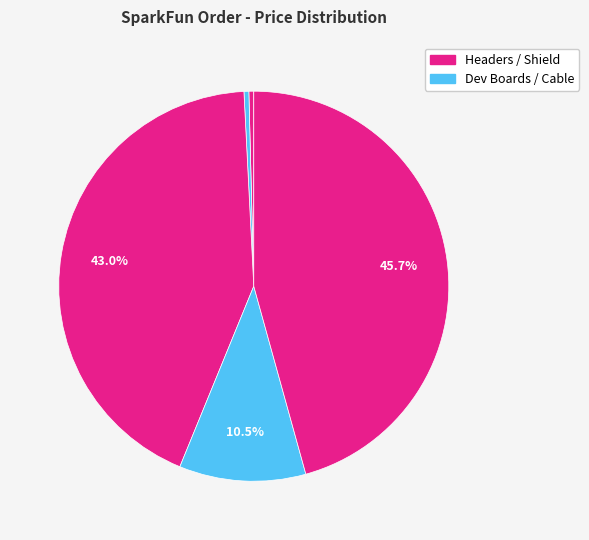

How many segments does this pie chart have?

5